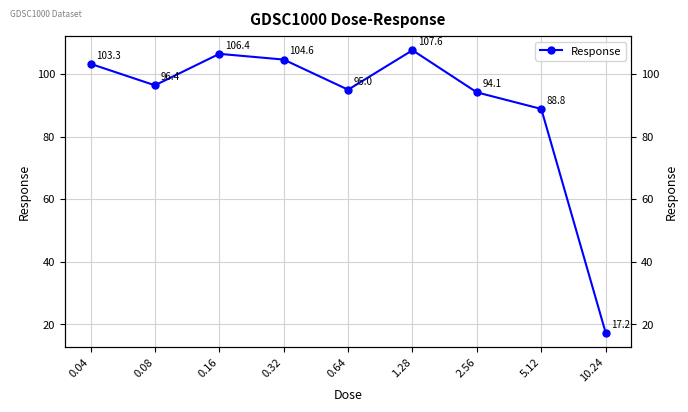

Reading left to right, transcribe all the data shown in this chart.

0.04=103.3	0.08=96.4	0.16=106.4	0.32=104.6	0.64=95.0	1.28=107.6	2.56=94.1	5.12=88.8	10.24=17.2